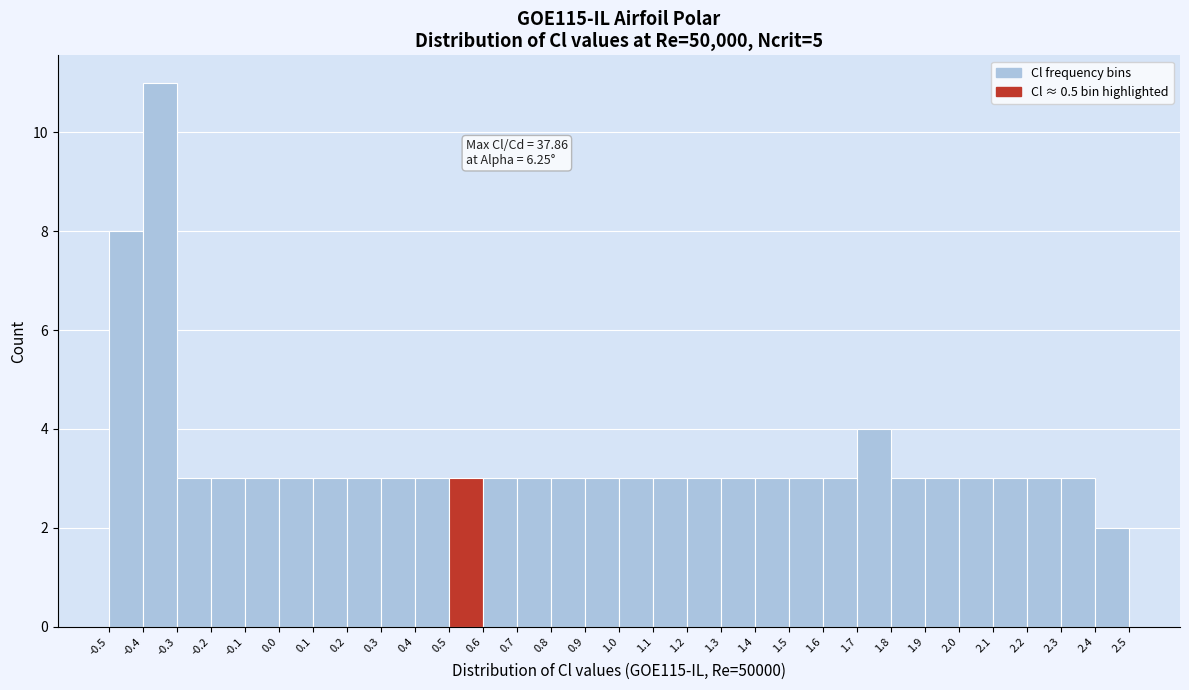

Which range on the x-axis has the tallest bar?

-0.4 to -0.3